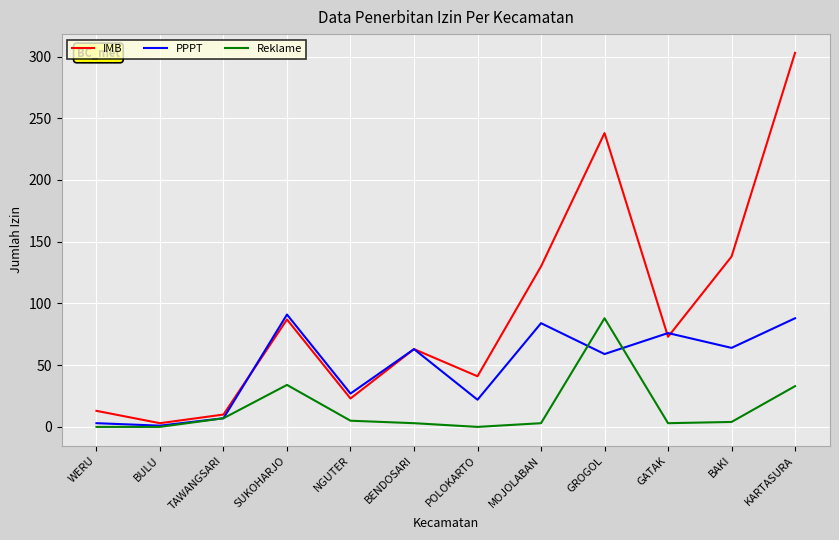

At how many categories does at least one series exceed 146?

2